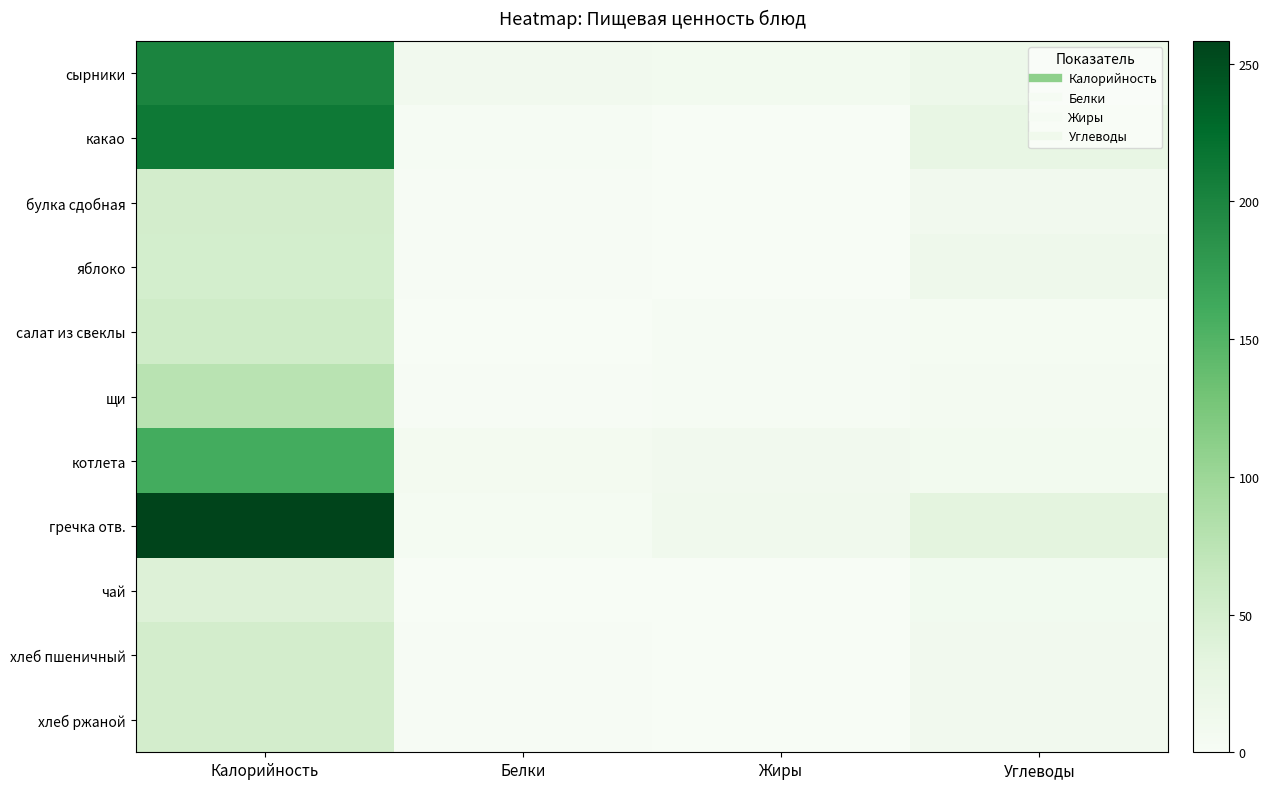

What is the total value across all series at Белки?

37.1